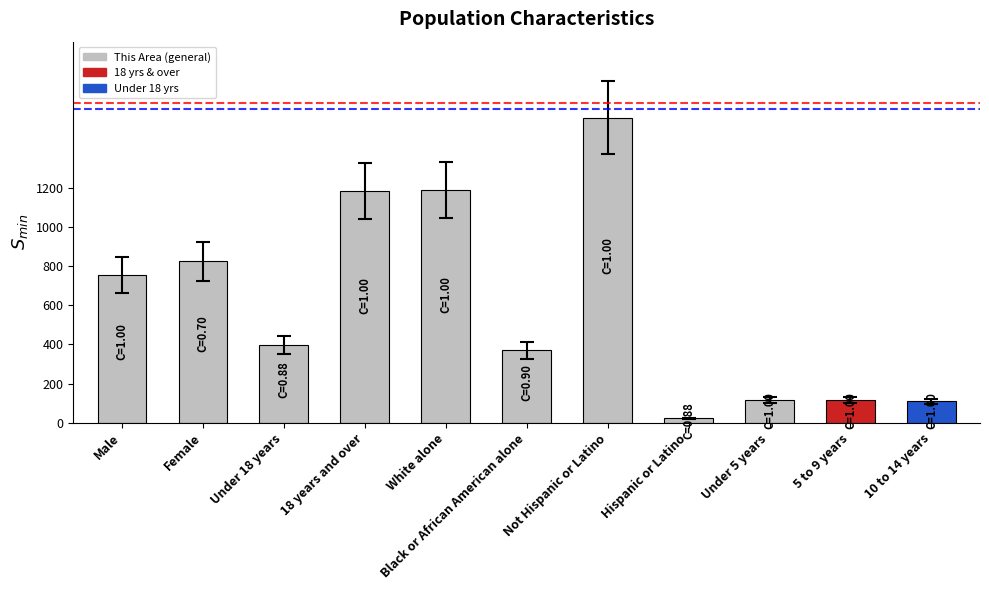

Which label corresponds to the largest value in the chart?

Not Hispanic or Latino